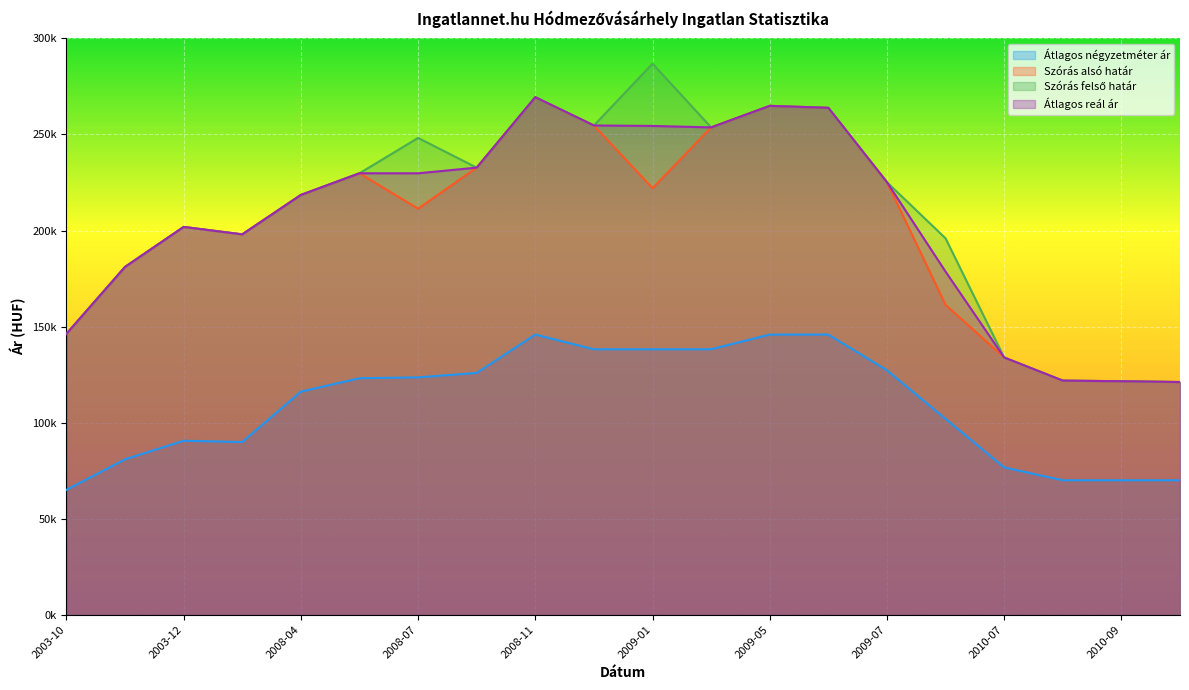

How many interior local peaks does the Szórás alsó határ series have?

4